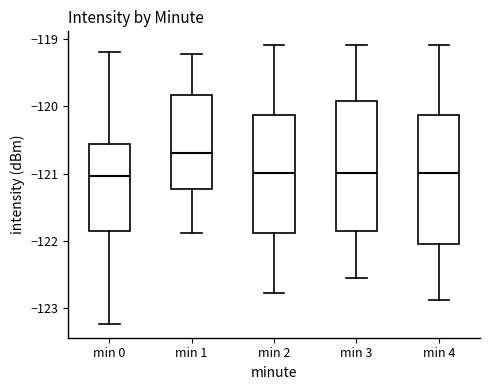

Where does the median line of the box for min 0 sit on the y-axis? The values are not printed on the chart, so give them approximately, as read against the axis.

-121.0